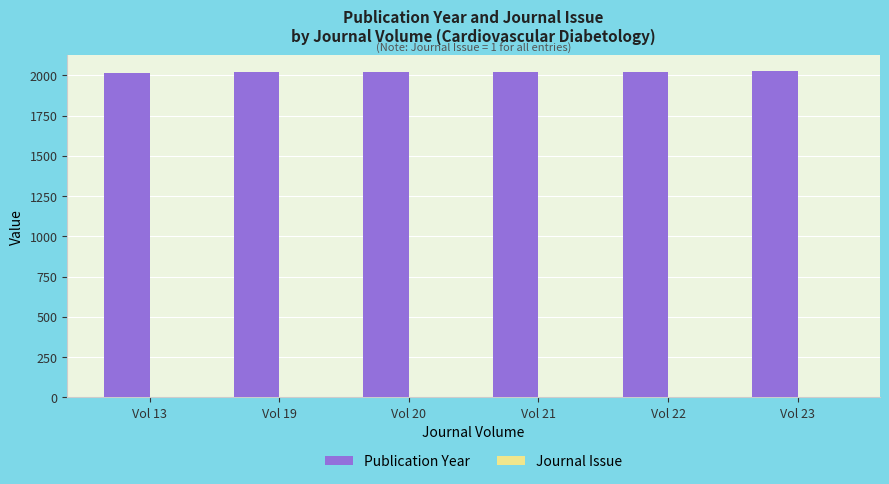

What is the sum of the Publication Year values at Vol 20 and Vol 13?

4035